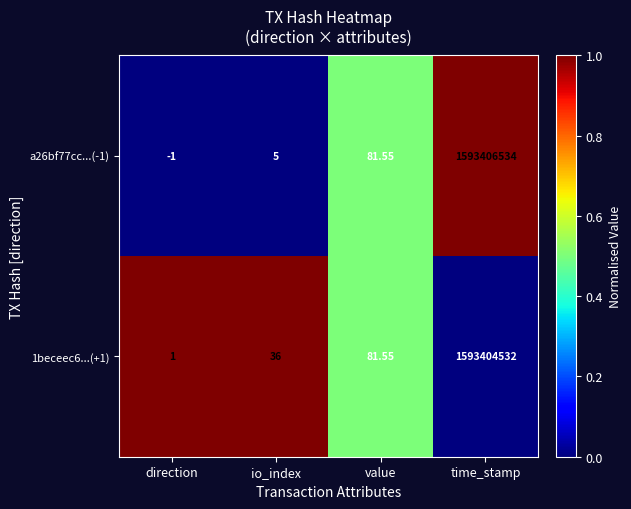

Rank the categories by 1beceec6...(+1) value from lowest to highest.

direction, io_index, value, time_stamp